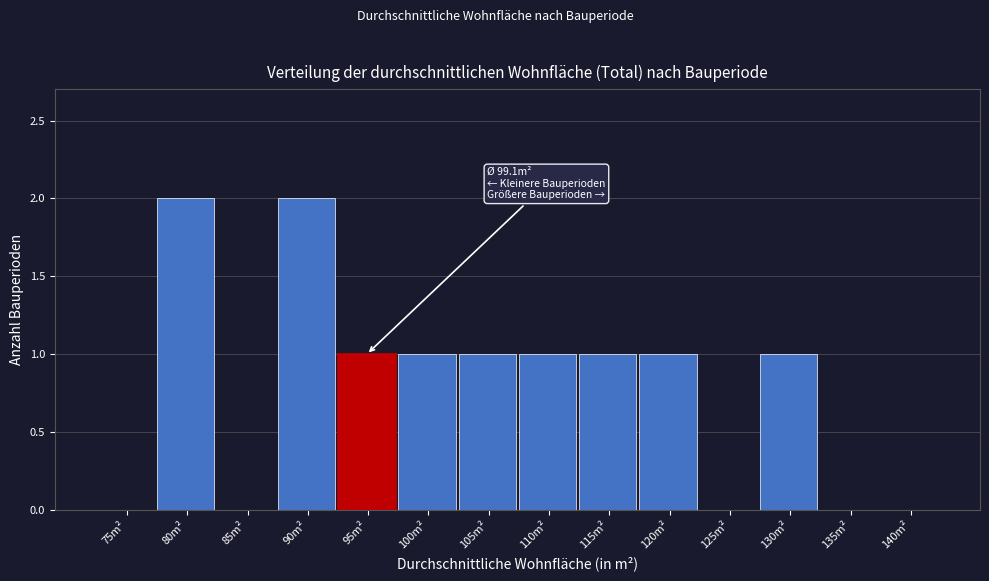

Reading right to left, list all the values displayed in this chart.

140m²=0	135m²=0	130m²=1	125m²=0	120m²=1	115m²=1	110m²=1	105m²=1	100m²=1	95m²=1	90m²=2	85m²=0	80m²=2	75m²=0